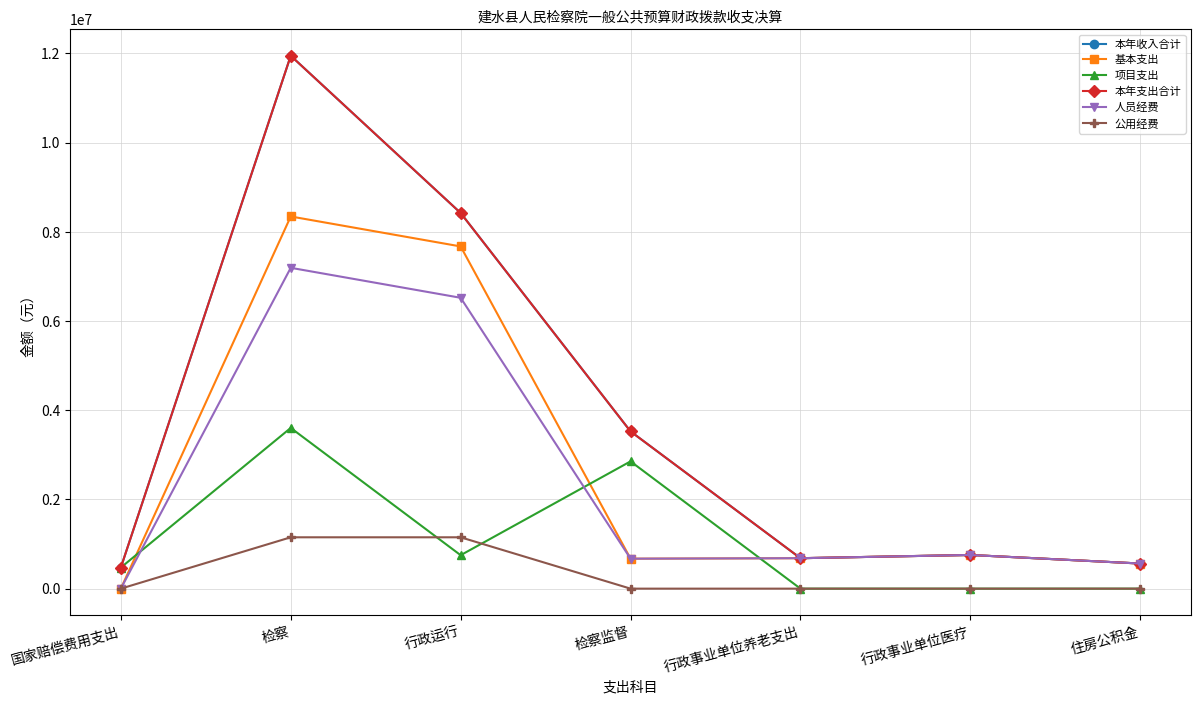

What is the average value of the 基本支出 series?

2670280.4